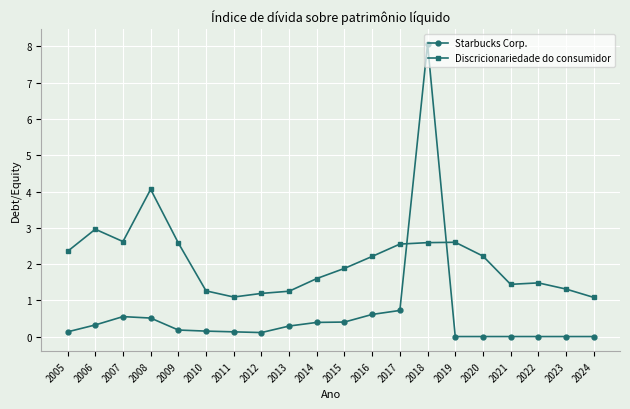

What is the difference between the second highest and minimum values in the Starbucks Corp. series?

0.7